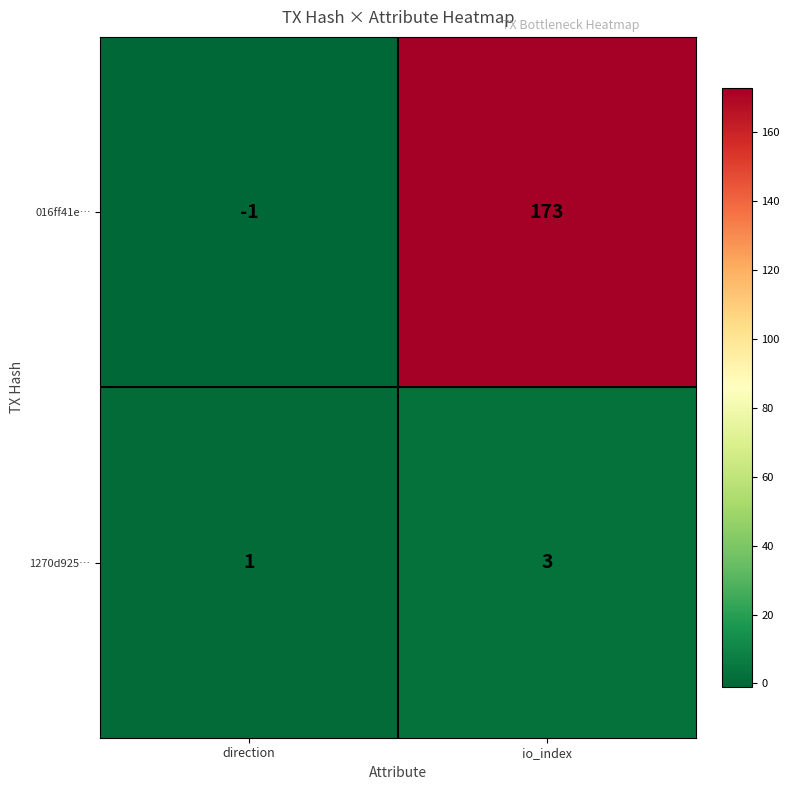

What is the difference between the 016ff41e… values at io_index and direction?

174